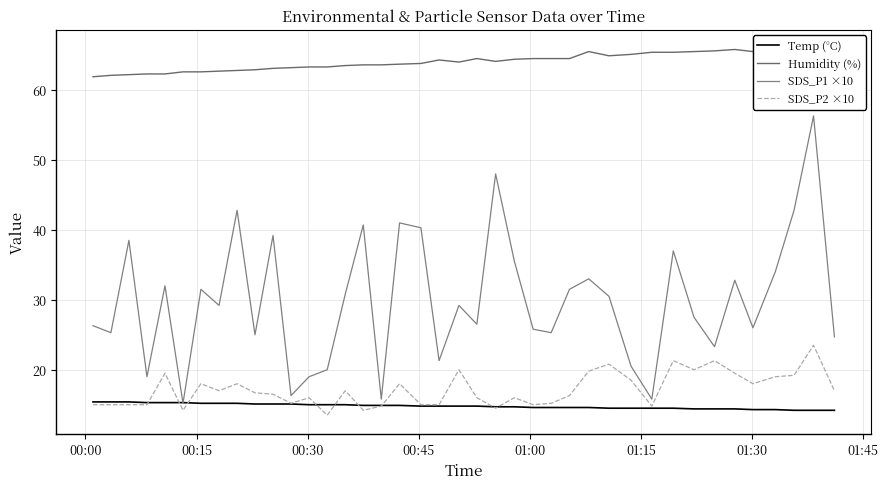

What is the difference between the second highest and minimum values in the SDS_P2 ×10 series?

7.8